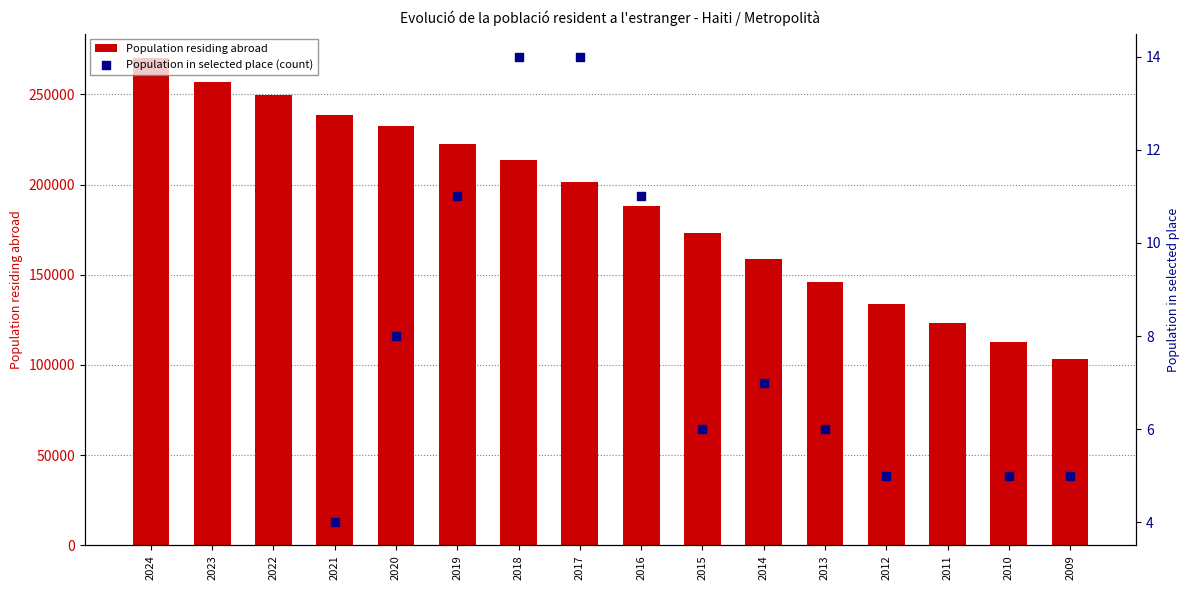

What is the change in value from 2014 to 2012?

-25017